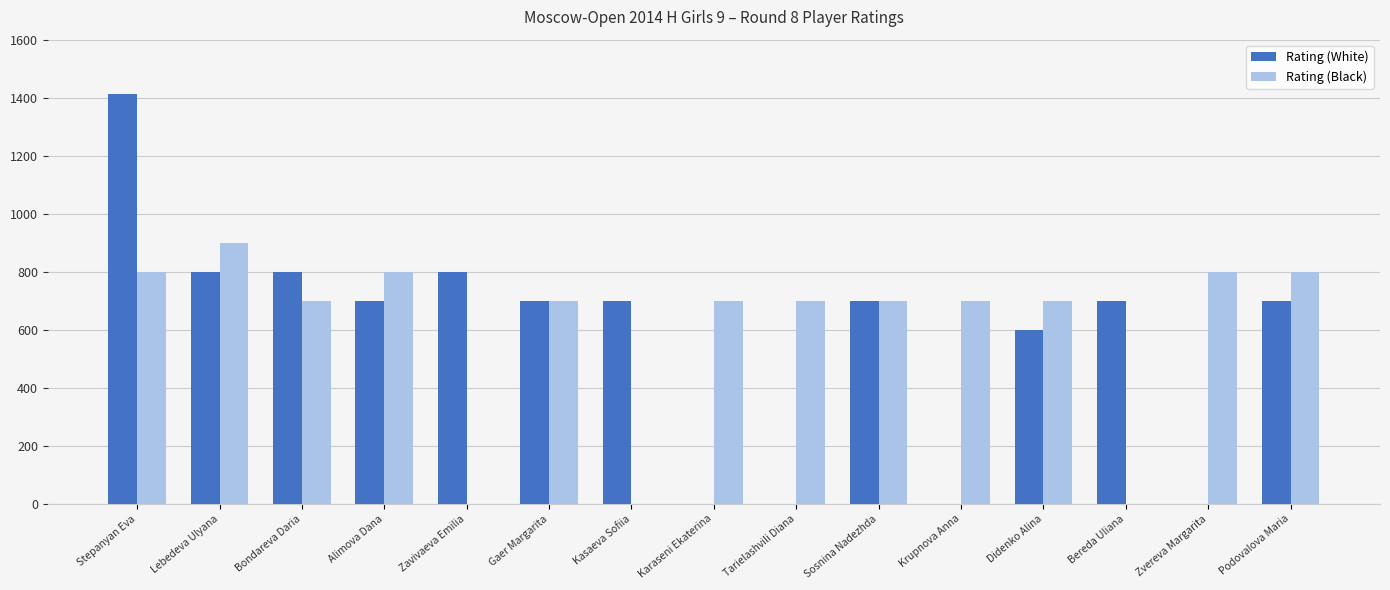

What is the maximum value shown in the chart?

1412